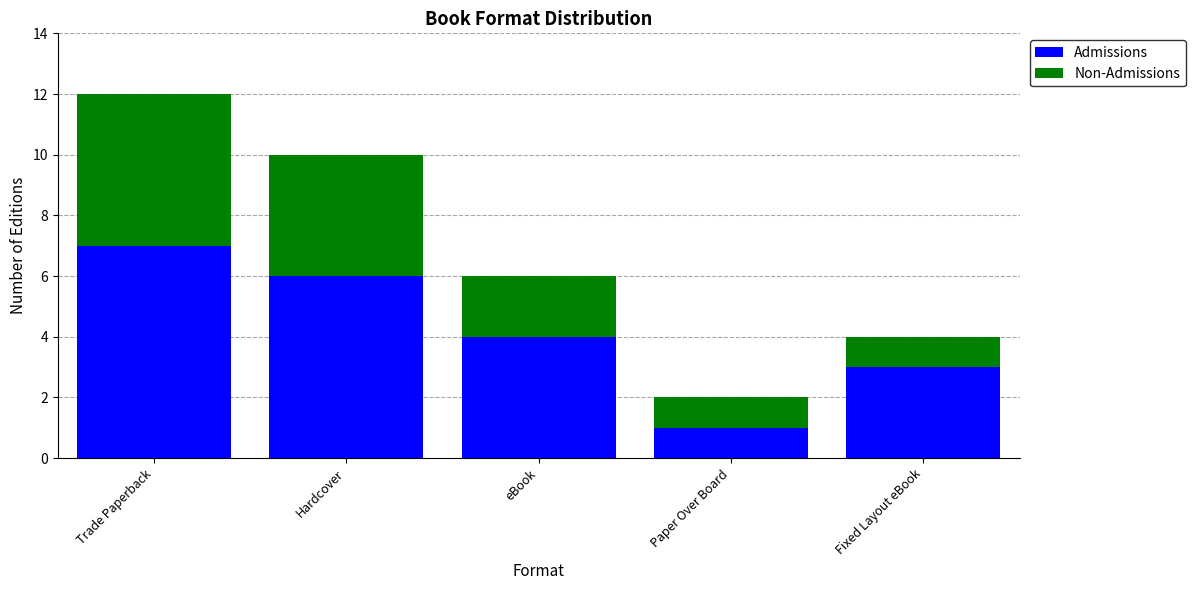

At which label does Admissions reach its peak?

Trade Paperback